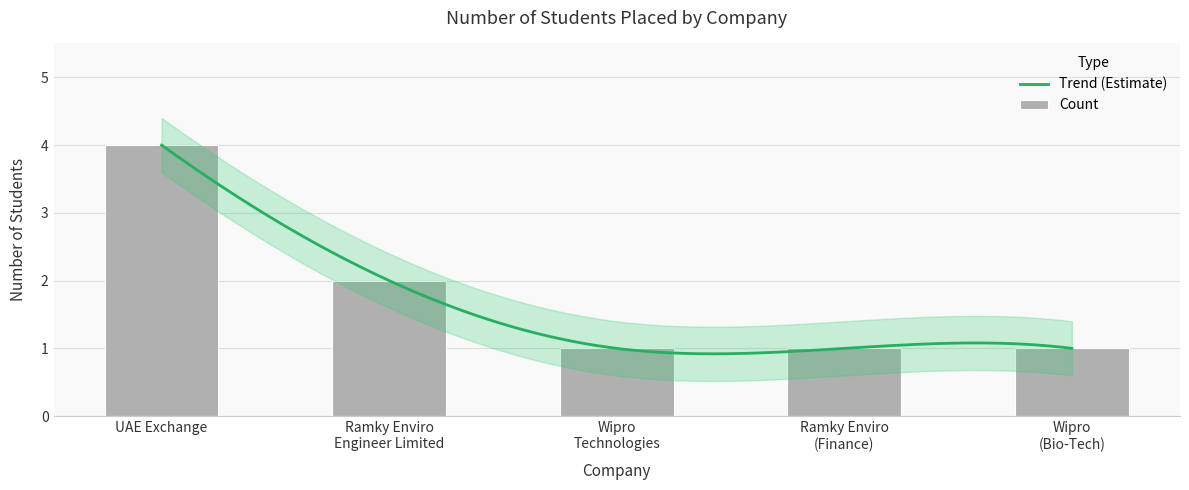

Approximately how many times larger is the value at Ramky Enviro (Finance) compared to UAE Exchange?

0.2